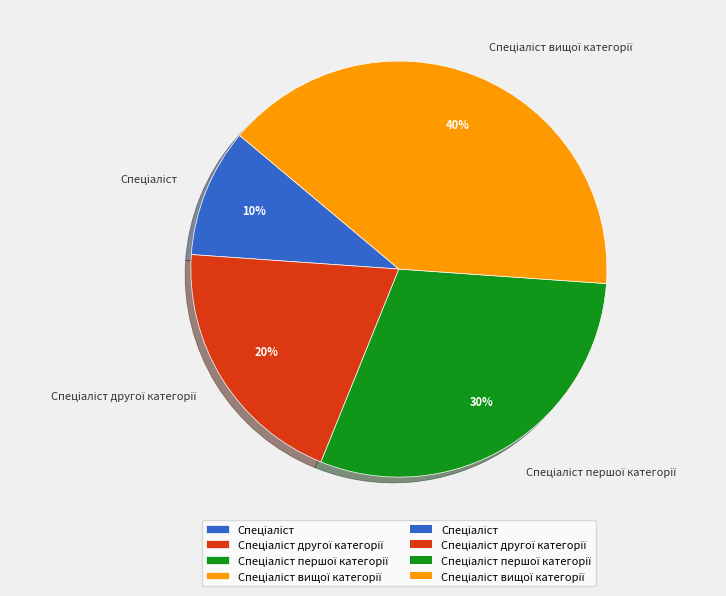

How many slices are in this pie chart?

4